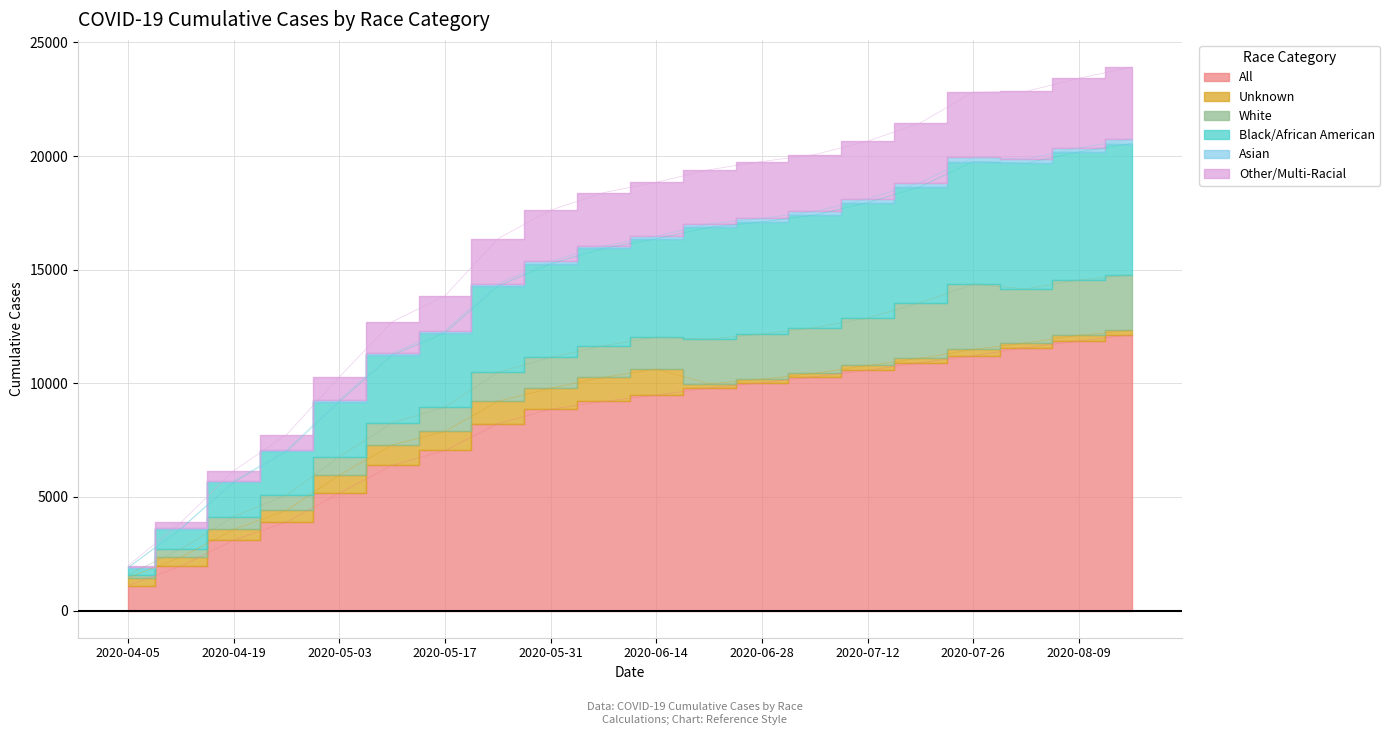

At which label does Other/Multi-Racial first exceed 18842?

2020-06-21